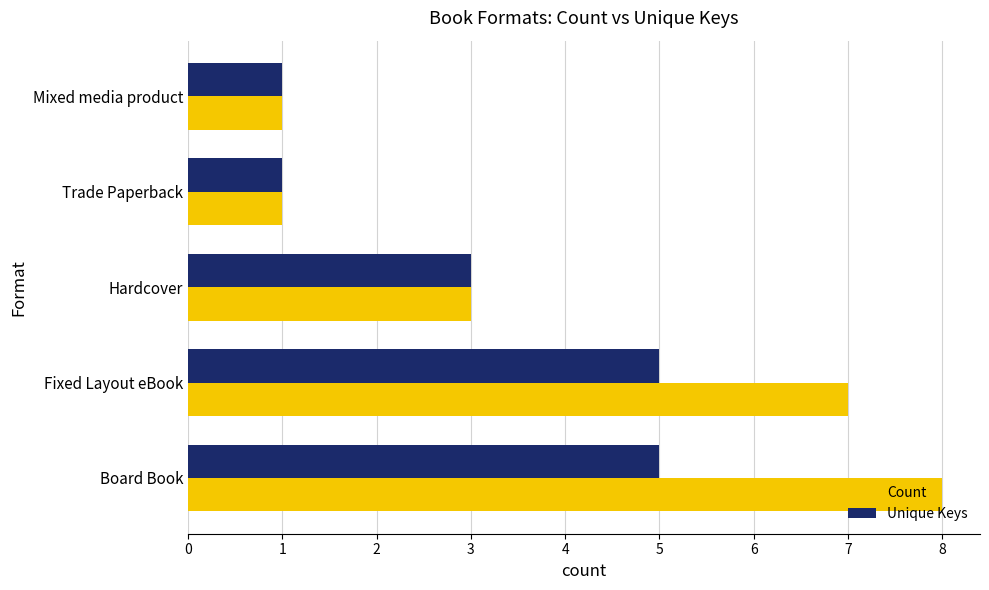

Which series has the widest spread of values?

Count